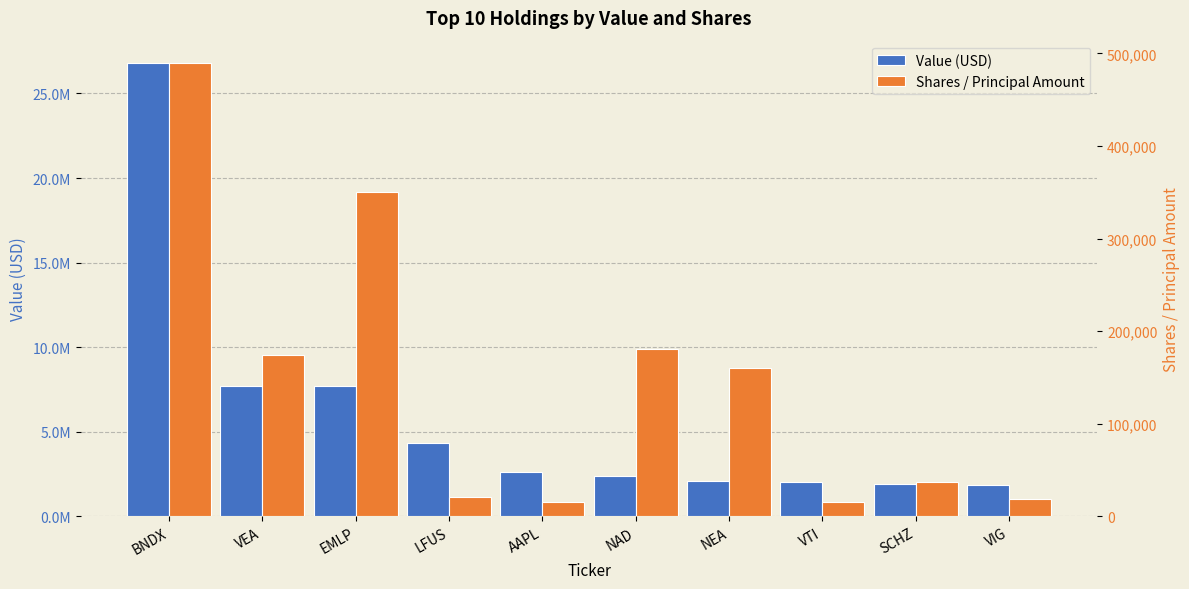

What is the difference between the maximum and second lowest values in the Value (USD) series?

24895000